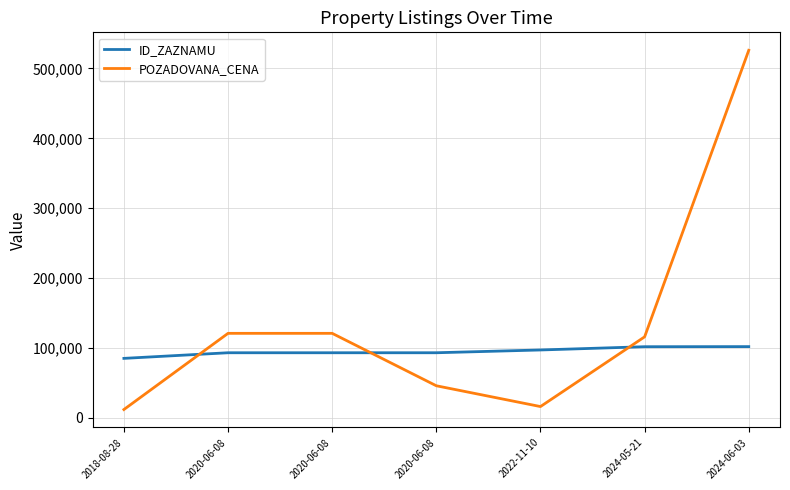

Is this an area chart (filled region under the line)?

No